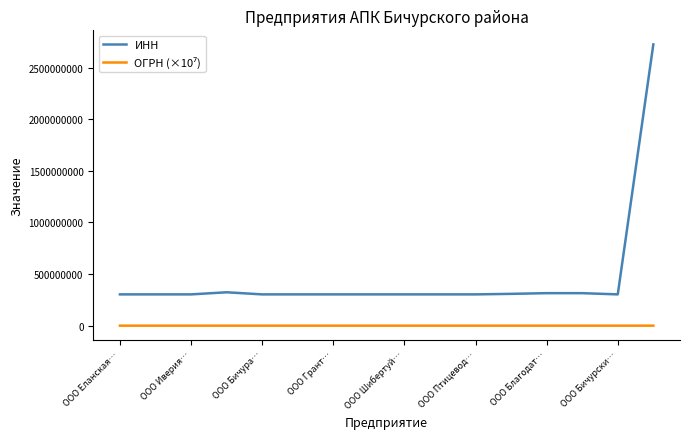

Which series has the widest spread of values?

ИНН